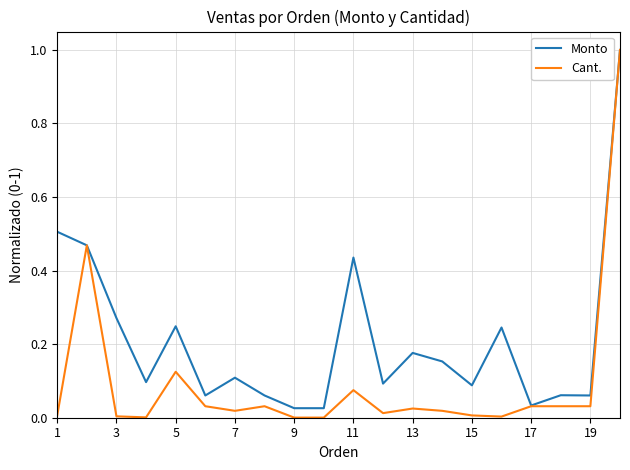

List the series in order of their overall mean, lowest first.

Cant., Monto